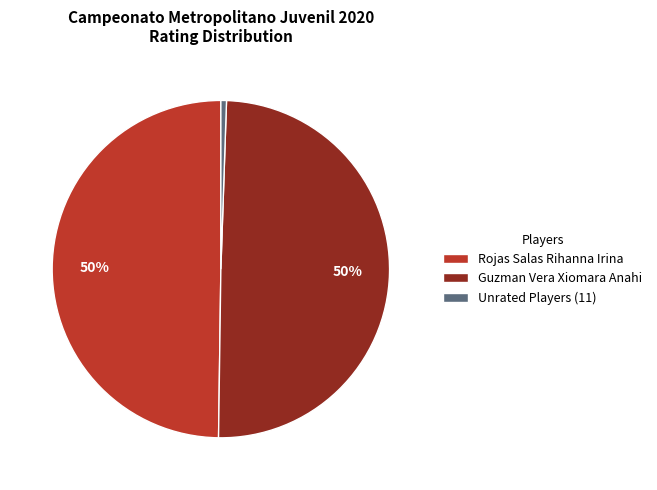

Combined, do Rojas Salas Rihanna Irina and Guzman Vera Xiomara Anahi account for over 50%?

Yes